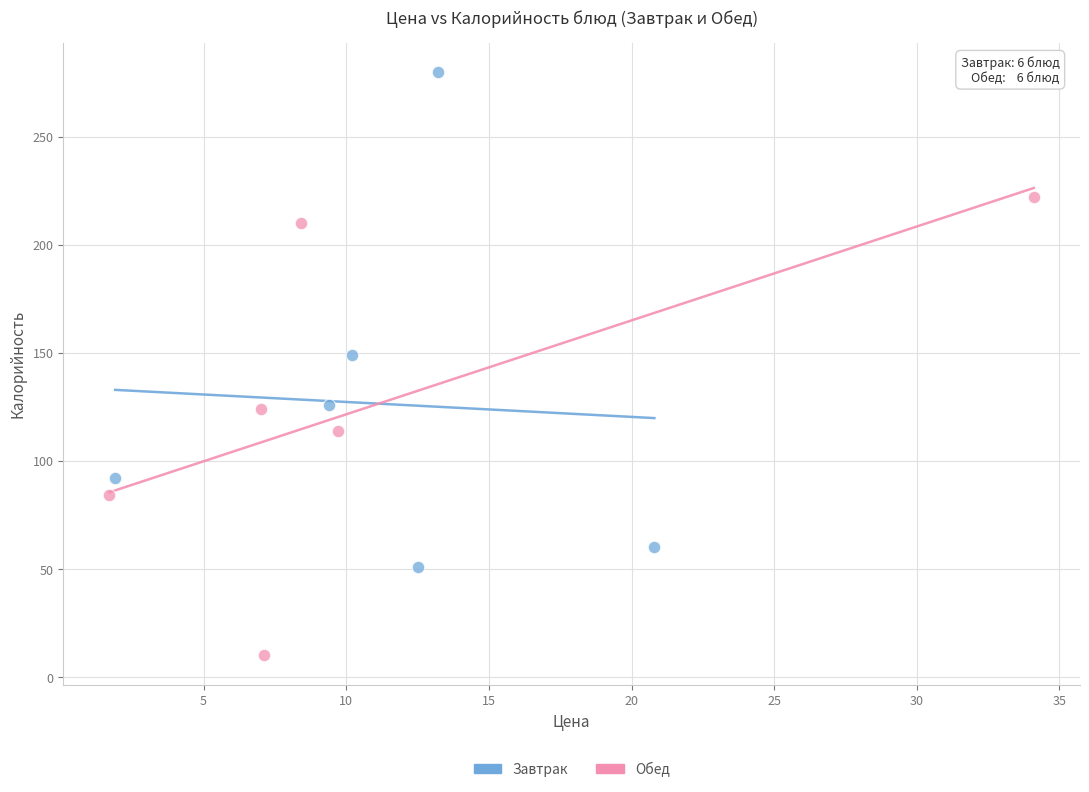

Which series reaches the minimum Y coordinate?

Обед